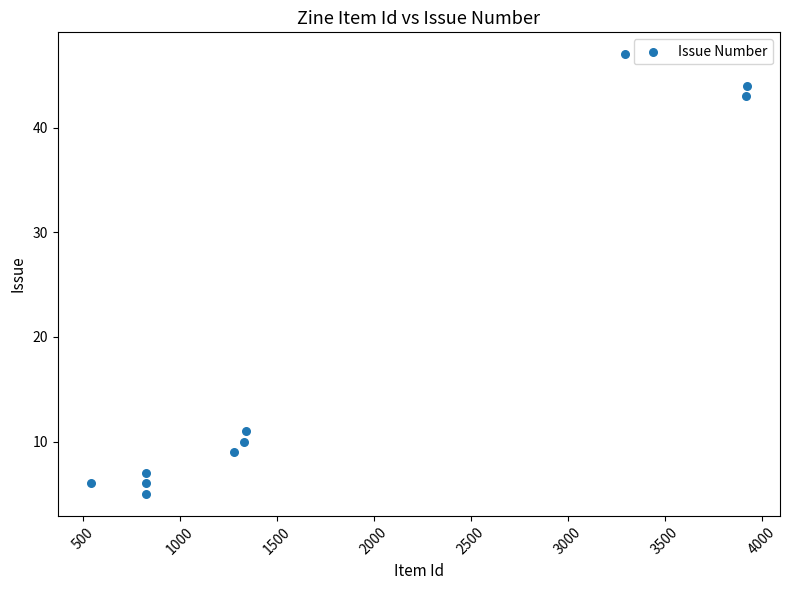

What is the range of Y values (max minus min)?

42